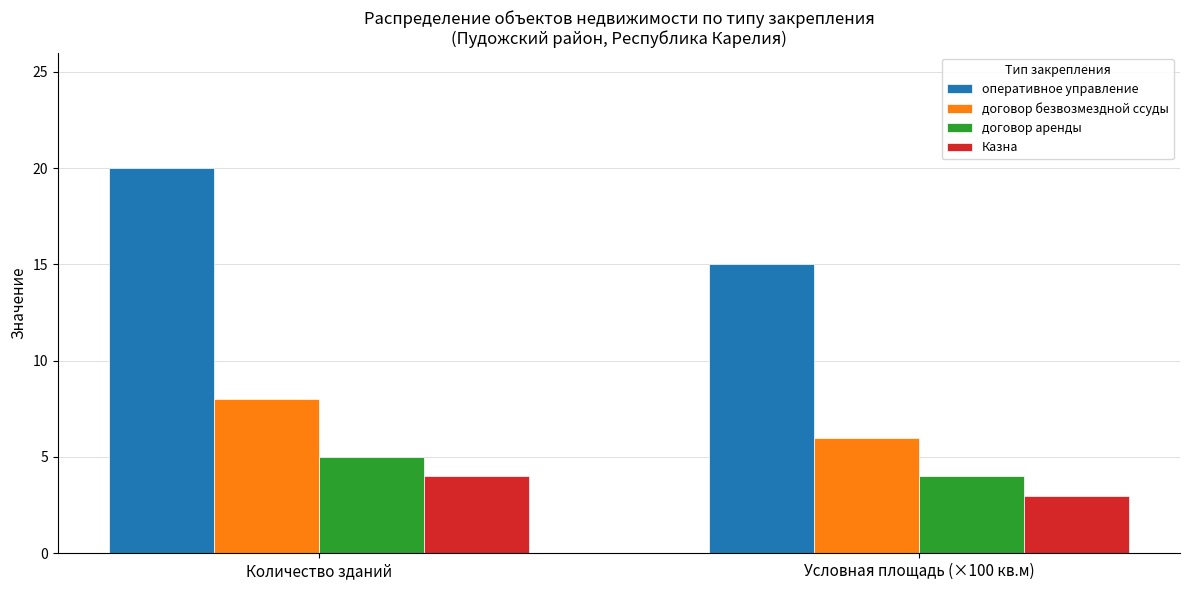

Is it true that Казна equals 3 at Условная площадь (×100 кв.м)?

True